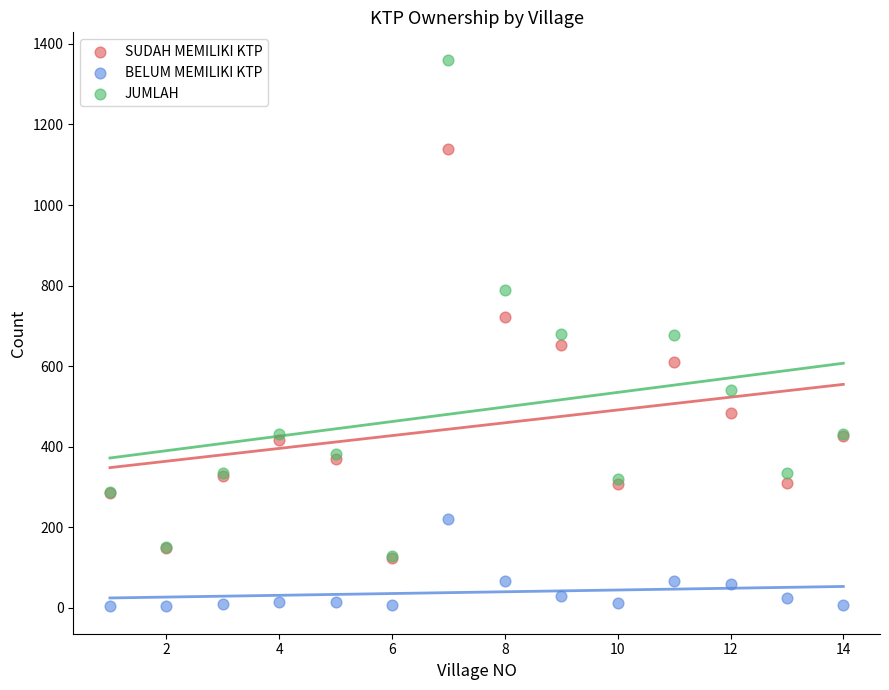

What are all the series names shown in the legend?

SUDAH MEMILIKI KTP, BELUM MEMILIKI KTP, JUMLAH